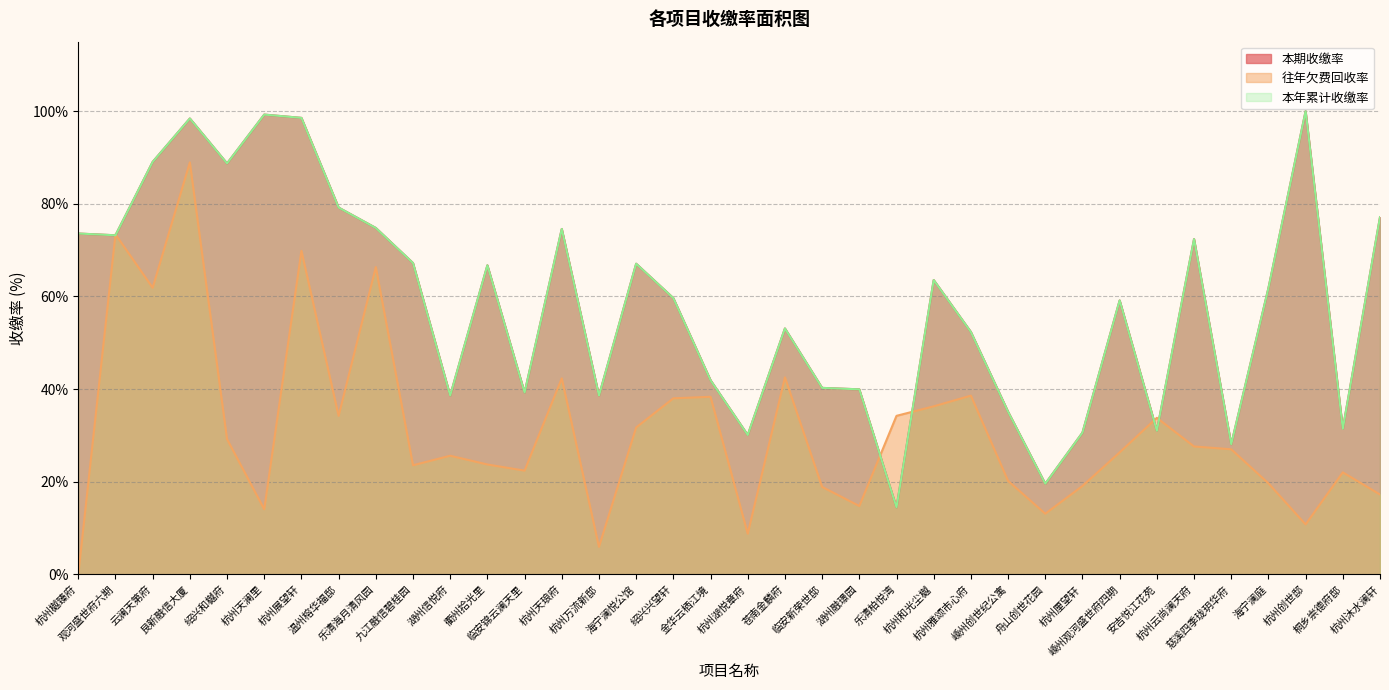

Between 艮新融信大厦 and 杭州创世邸, which is larger?

杭州创世邸